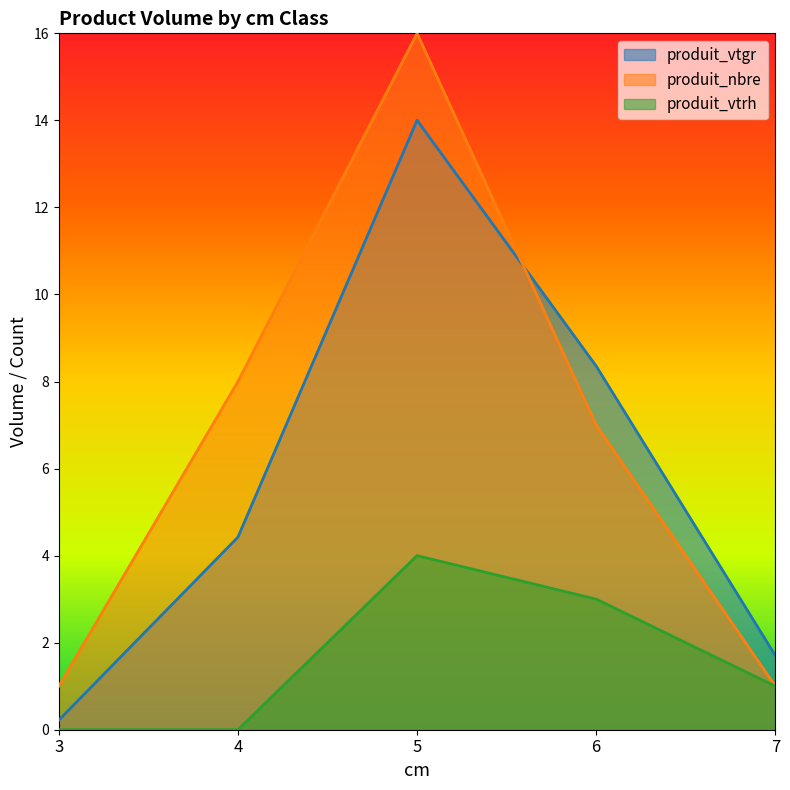

Which series has the widest spread of values?

produit_nbre